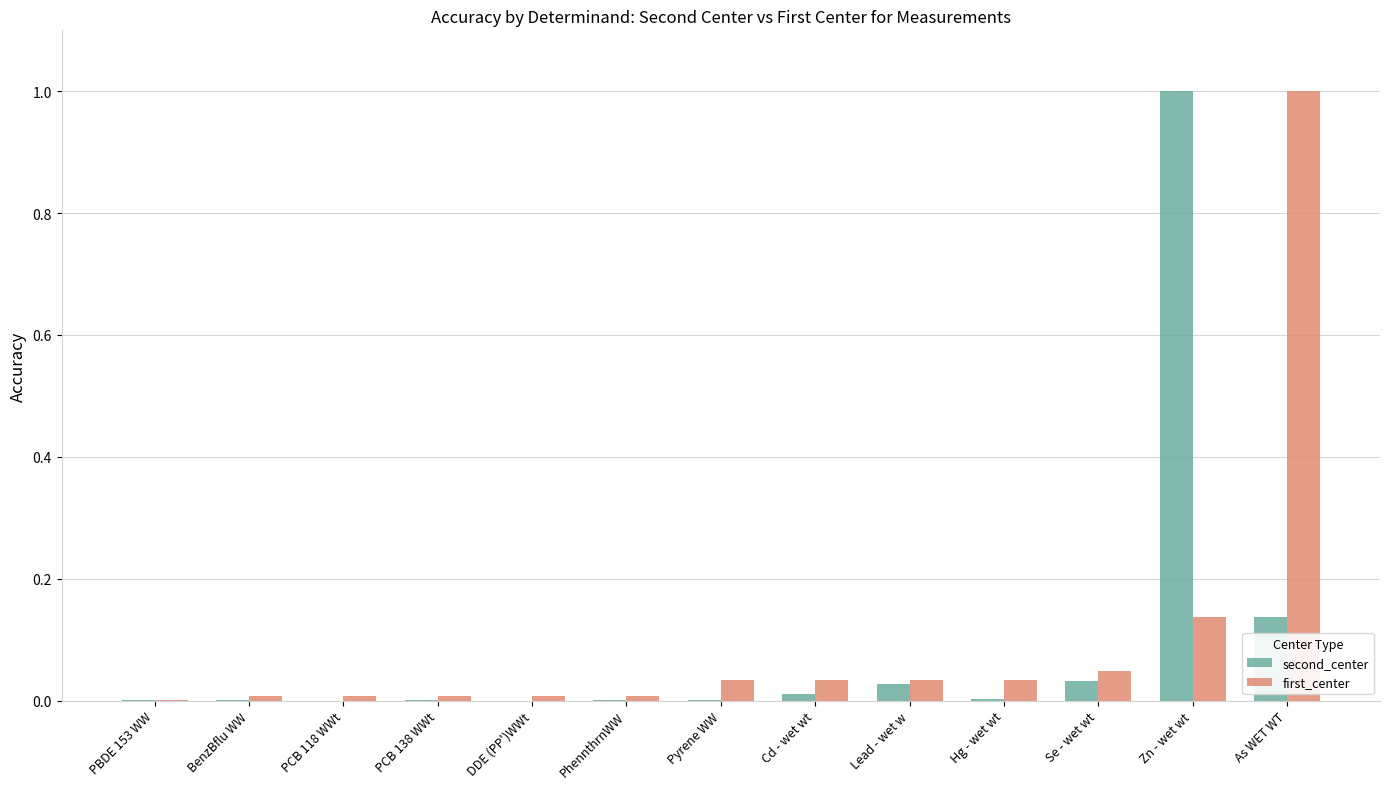

Is the value of second_center at PCB 118 WWt greater than the value of first_center at Lead - wet w?

No